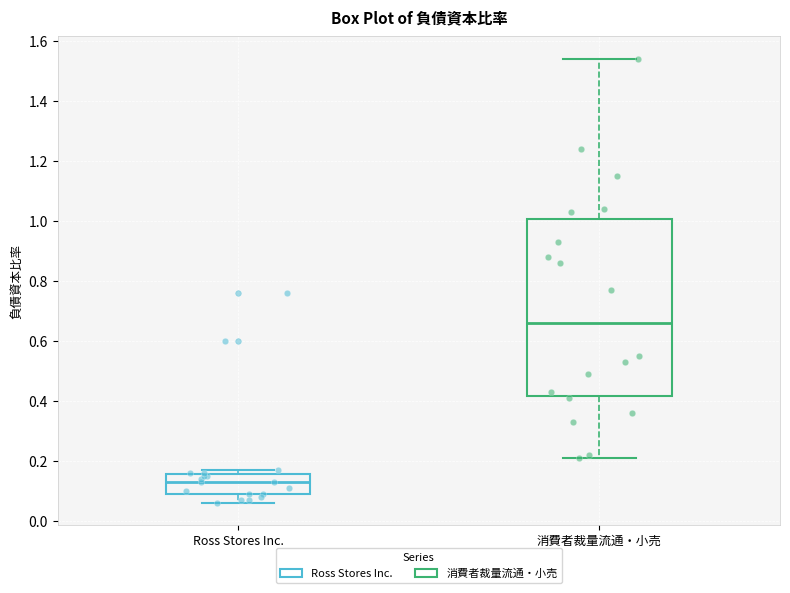

Reading left to right, transcribe this box plot: for each box, give where its median line is, the range the box spans, and where its two whiskers end, as read against the y-axis. The values are not printed on the chart, so give them approximately, as read against the axis.

Ross Stores Inc.: median 0.14, box 0.10 to 0.16, whiskers 0.06 to 0.18
消費者裁量流通・小売: median 0.66, box 0.42 to 1.00, whiskers 0.22 to 1.54